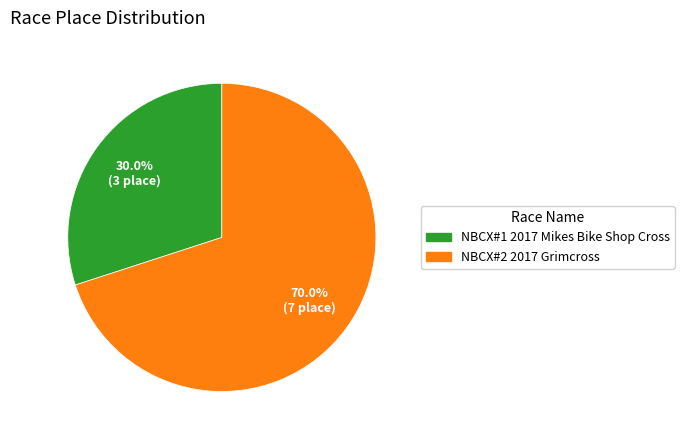

Count the number of slices in the pie.

2